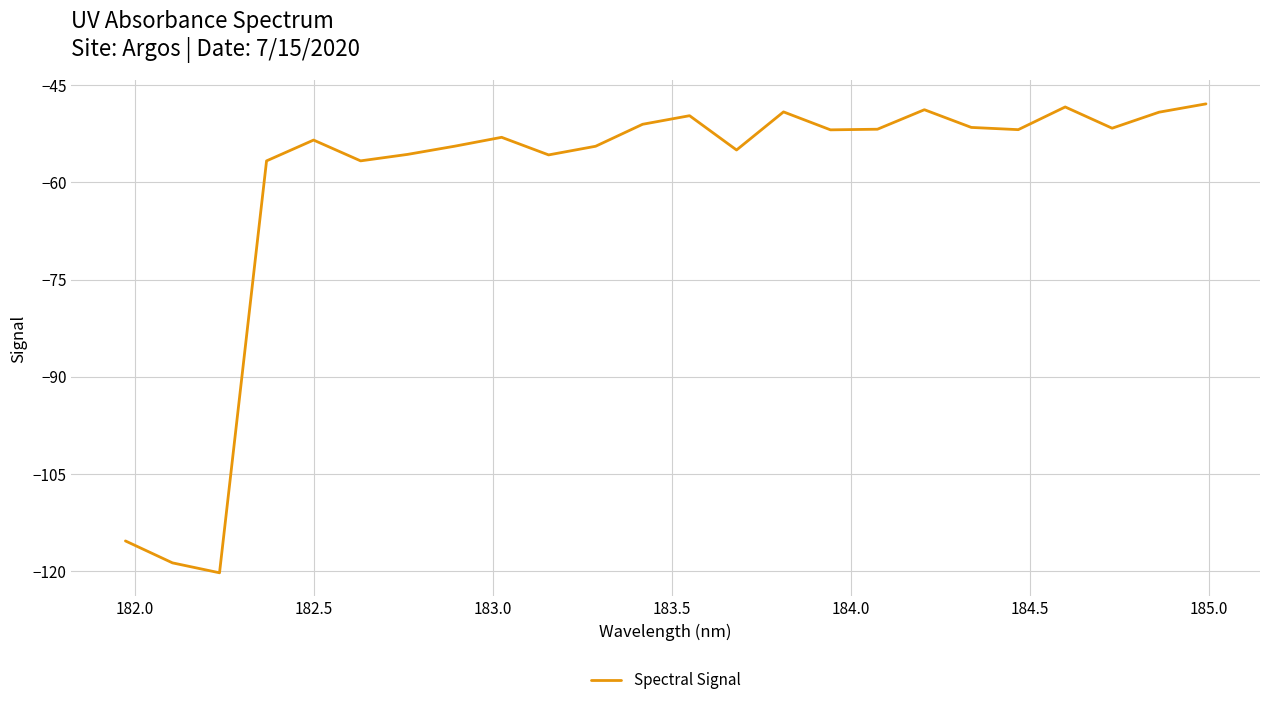

What is the difference between the maximum and minimum values?

72.5